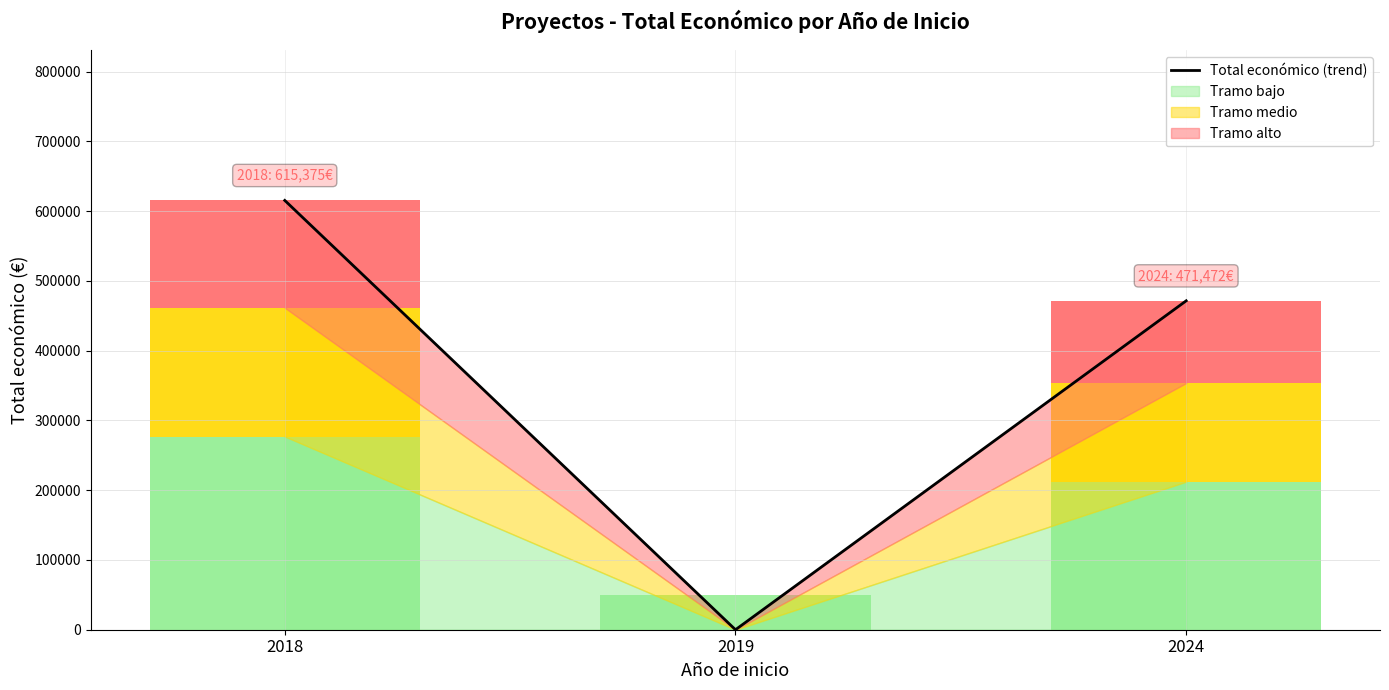

Is it true that the value at 2019 is 339202?

False